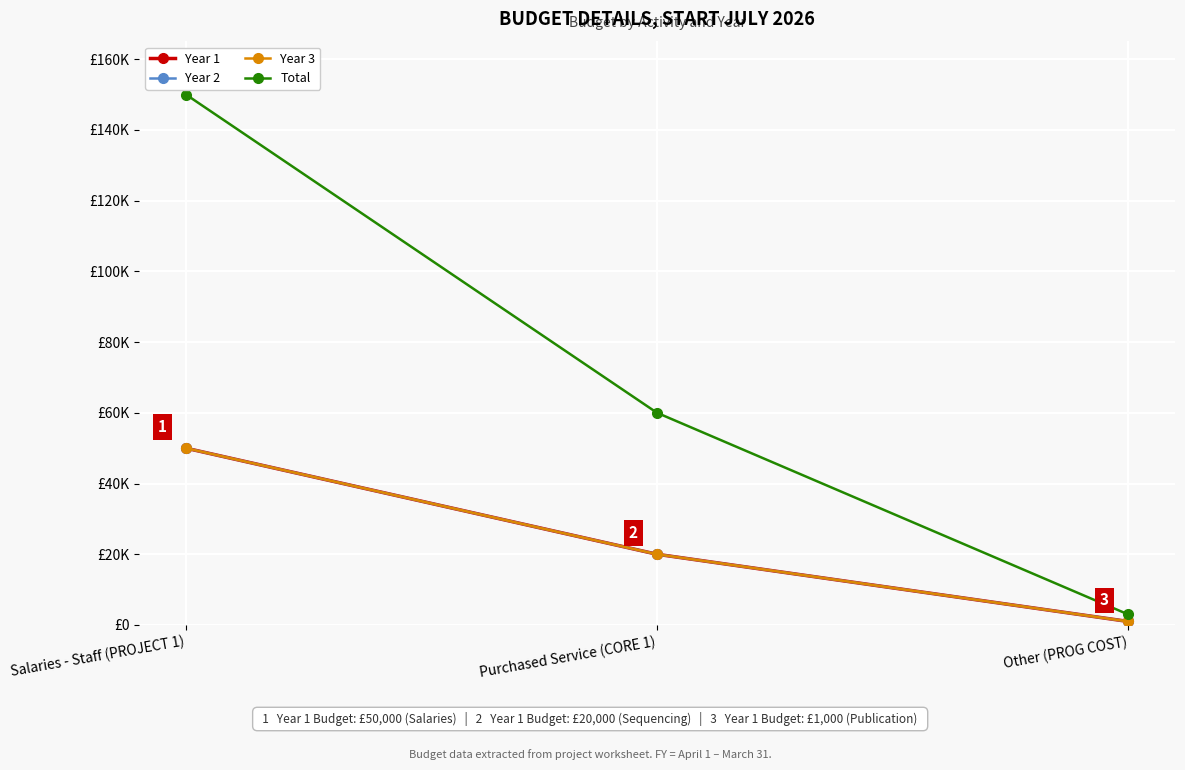

Is this an area chart (filled region under the line)?

No